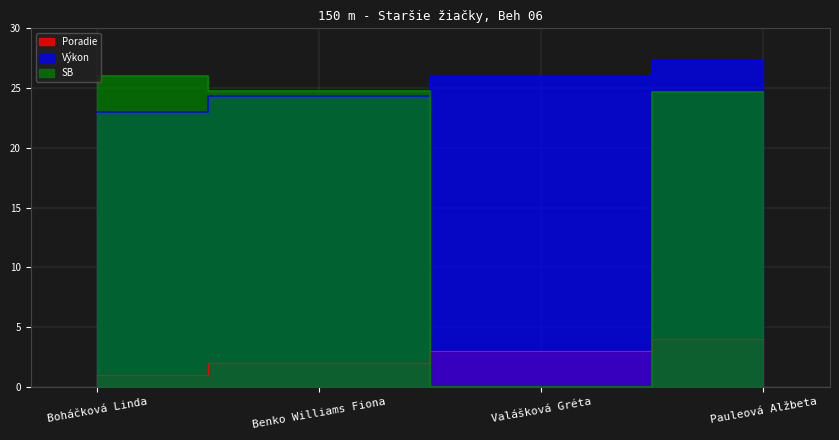

Is the value of Výkon at Benko Williams Fiona greater than the value of Poradie at Valášková Gréta?

Yes